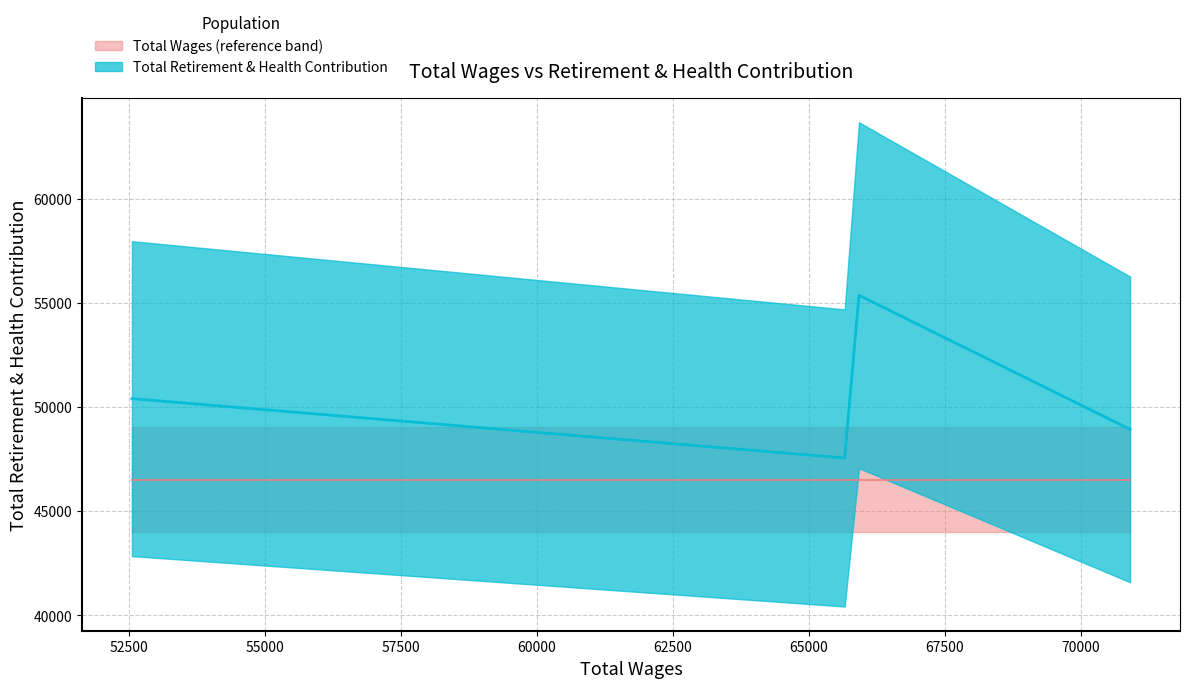

The chart shows a value of 48921 at 70908. True or false?

True